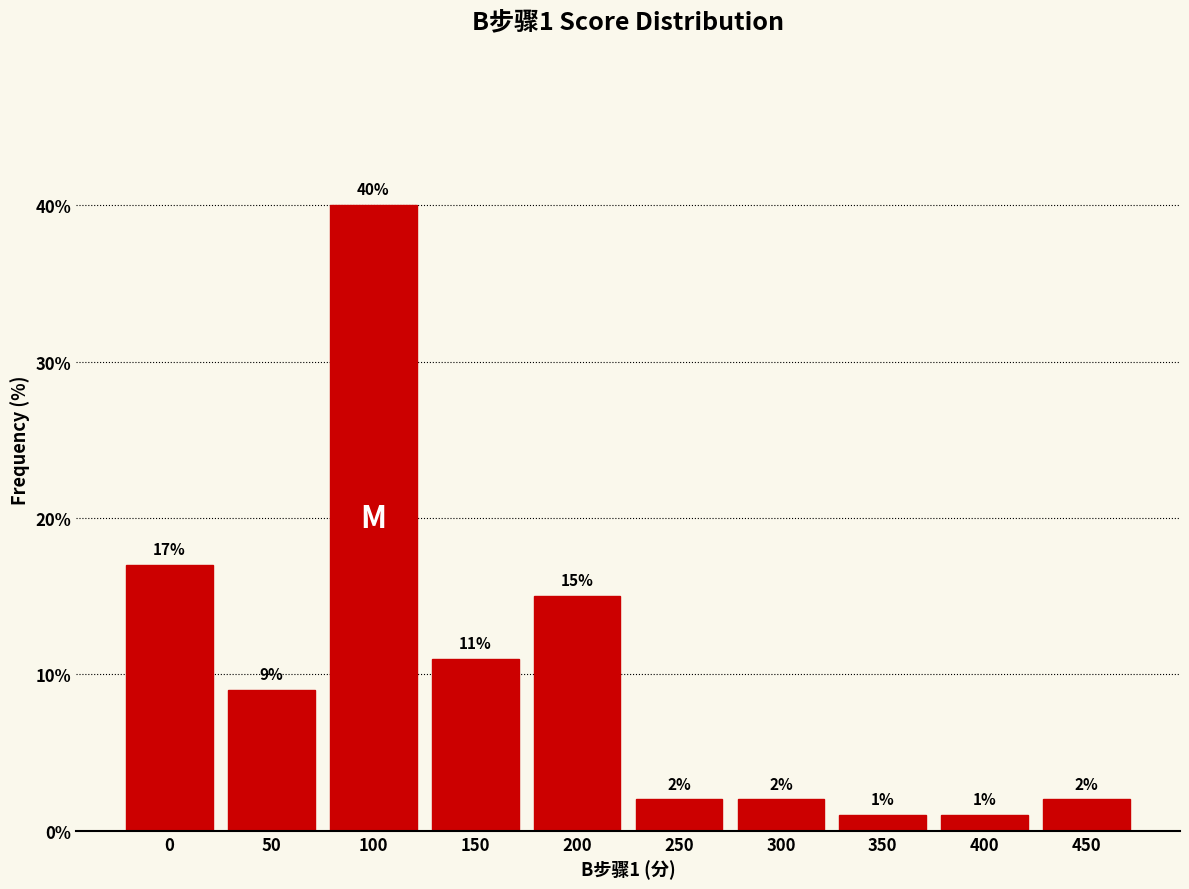

Reading right to left, list all the values displayed in this chart.

2	1	1	2	2	15	11	40	9	17